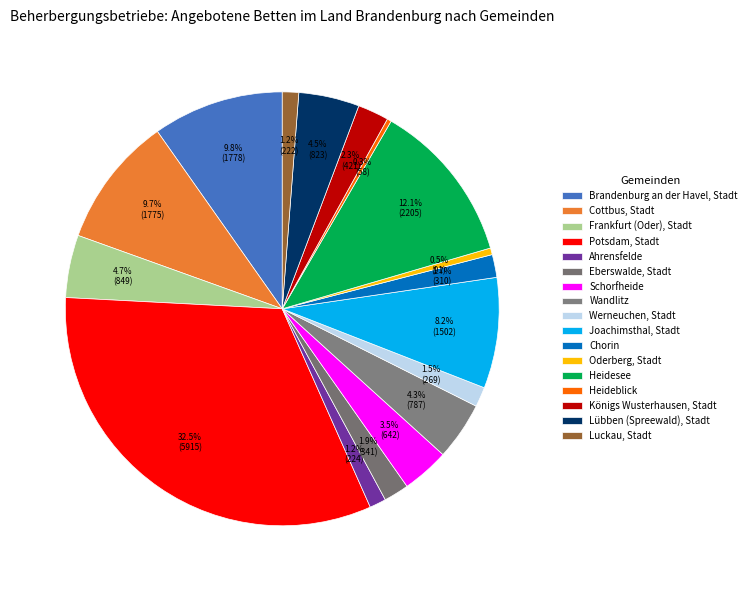

Which category has the smallest portion of the pie?

Heideblick